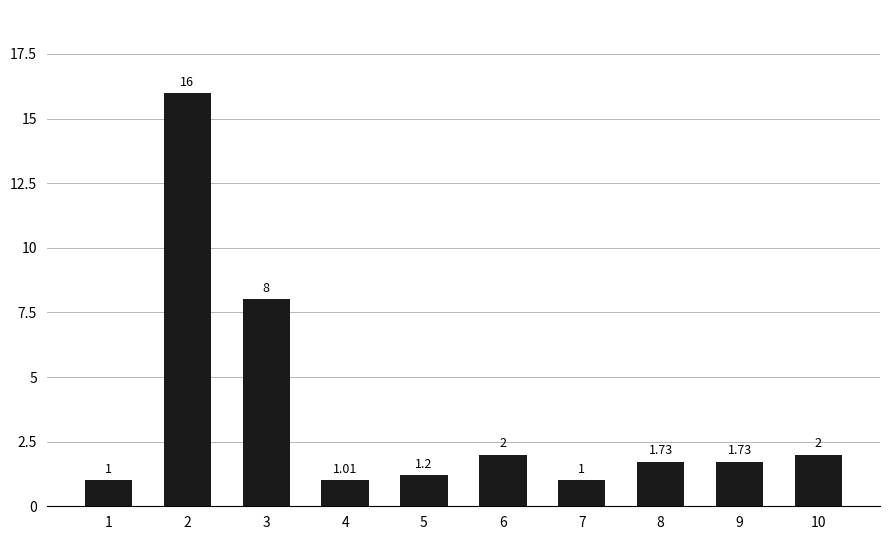

Approximately how many times larger is the value at 3 compared to 6?

4.0